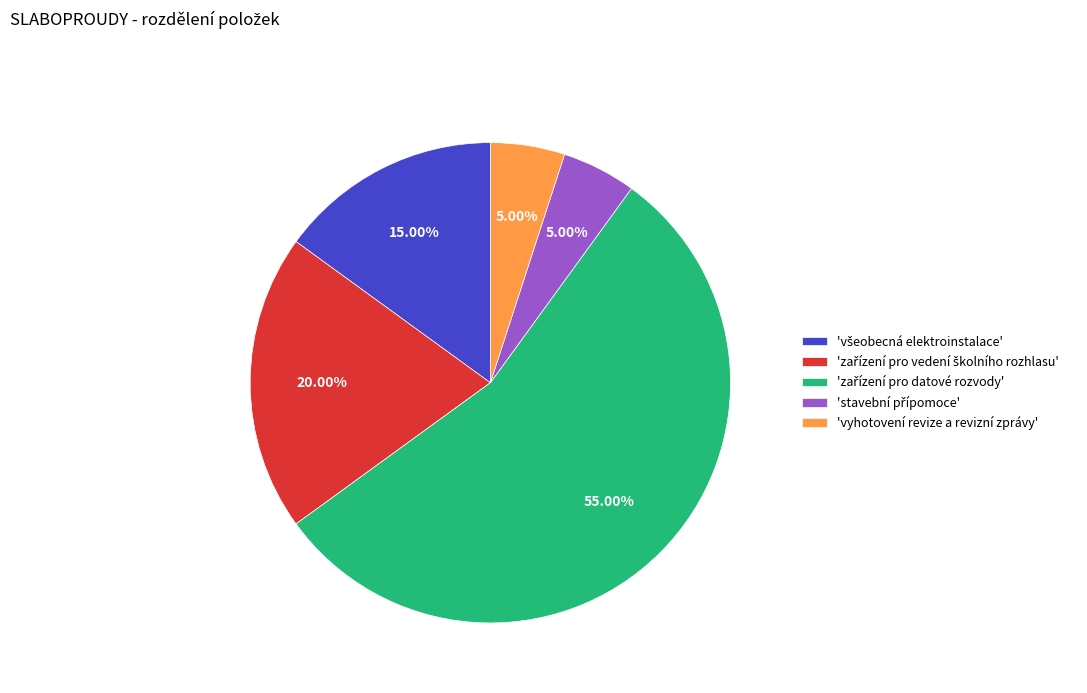

Does any single category account for the majority?

Yes